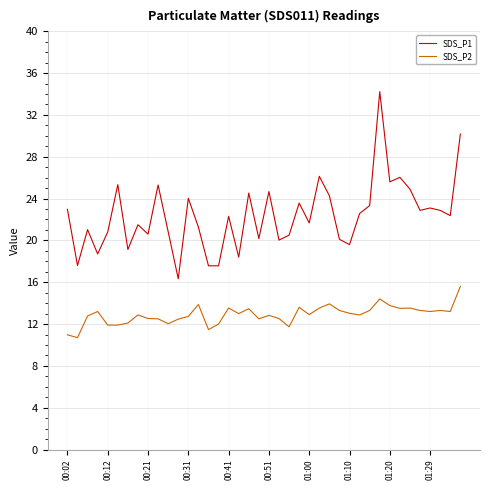

What is the difference between the maximum and minimum values in the SDS_P1 series?

17.9